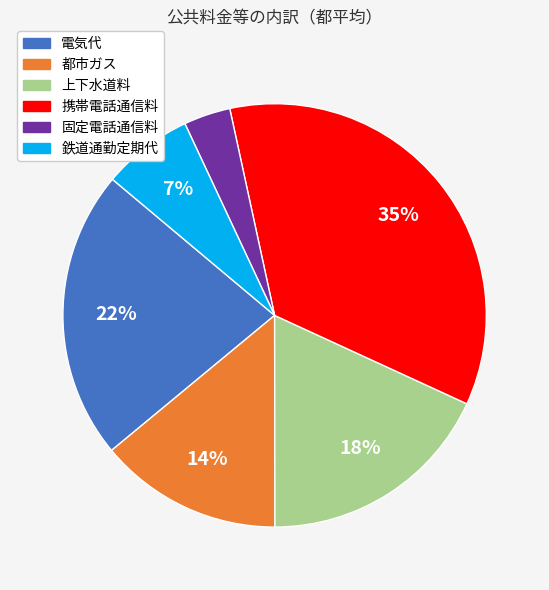

What percentage is the 携帯電話通信料 slice, to the nearest percent?

35%